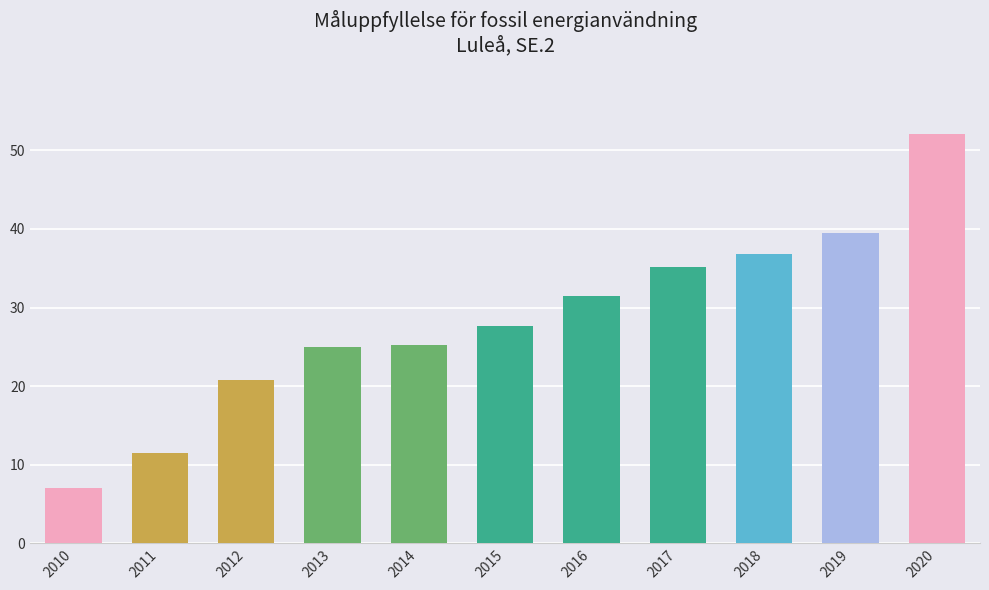

Between 2014 and 2011, which is larger?

2014